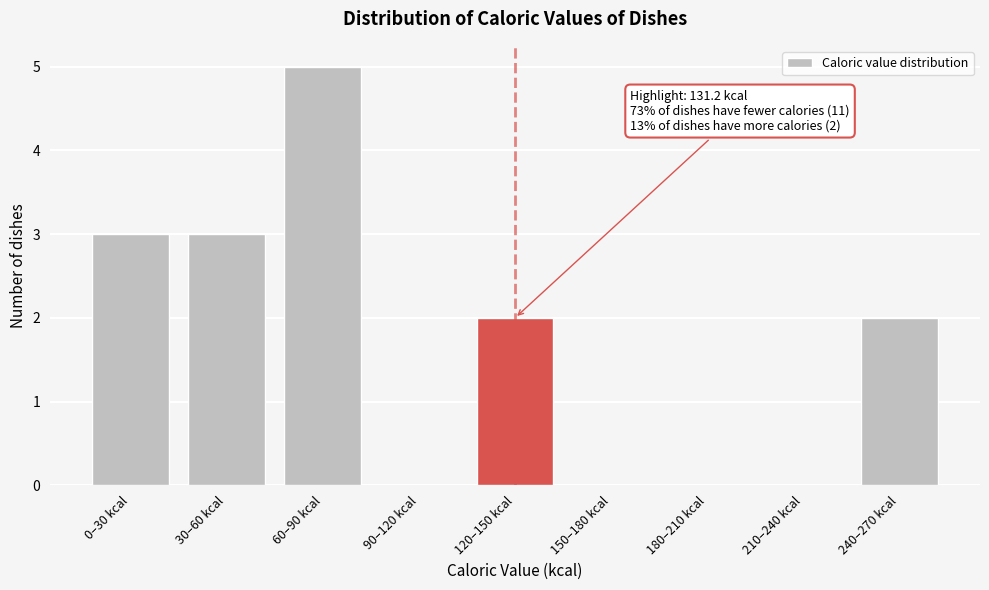

Reading left to right, what are all the values shown in this chart?

0–30 kcal=3	30–60 kcal=3	60–90 kcal=5	90–120 kcal=0	120–150 kcal=2	150–180 kcal=0	180–210 kcal=0	210–240 kcal=0	240–270 kcal=2